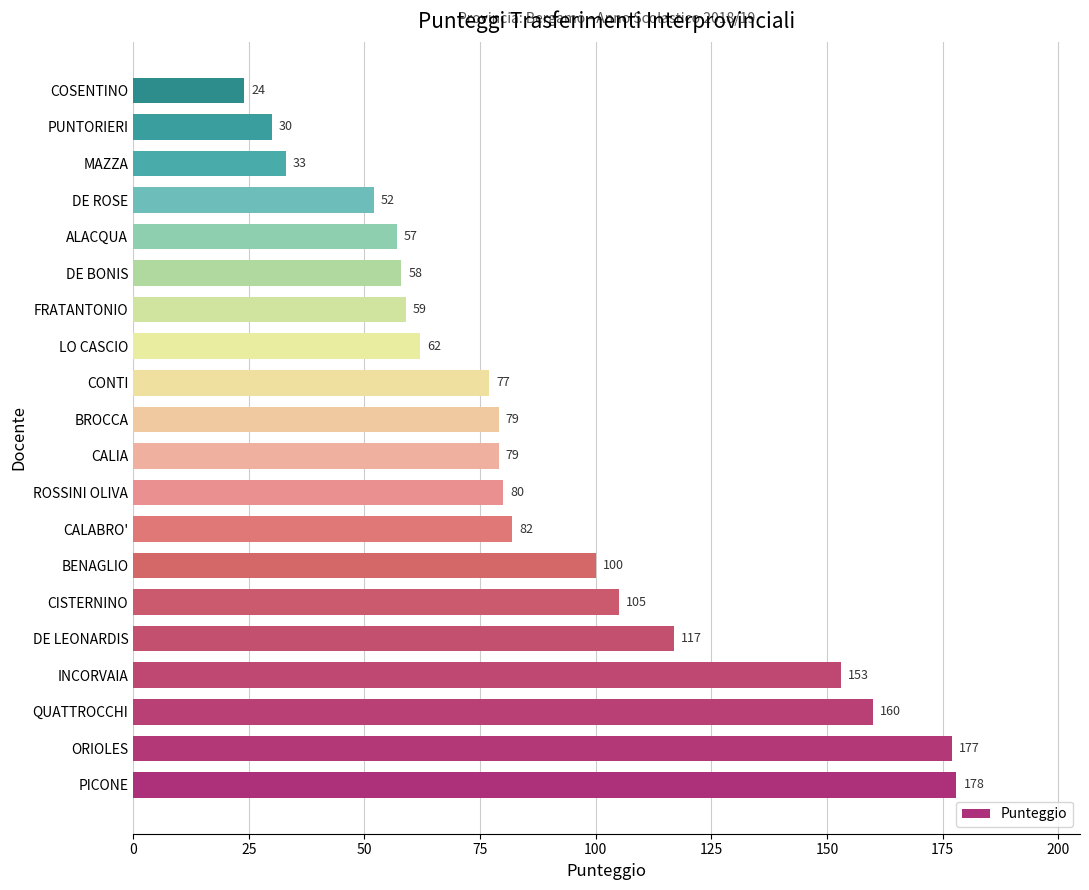

Which has a higher value, ROSSINI OLIVA or DE LEONARDIS?

DE LEONARDIS